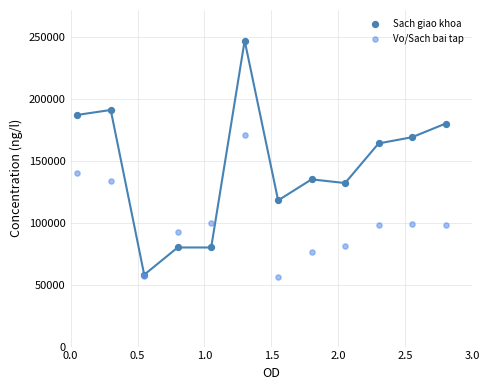

In the Vo/Sach bai tap series, what Y value is closest to 113500?

99600